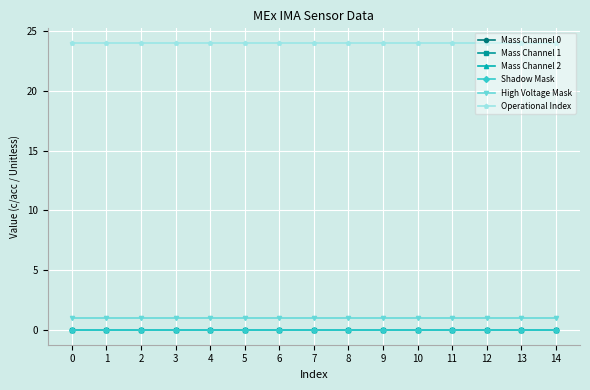

True or false: Mass Channel 0 has more than 0 points higher than both neighbors.

False